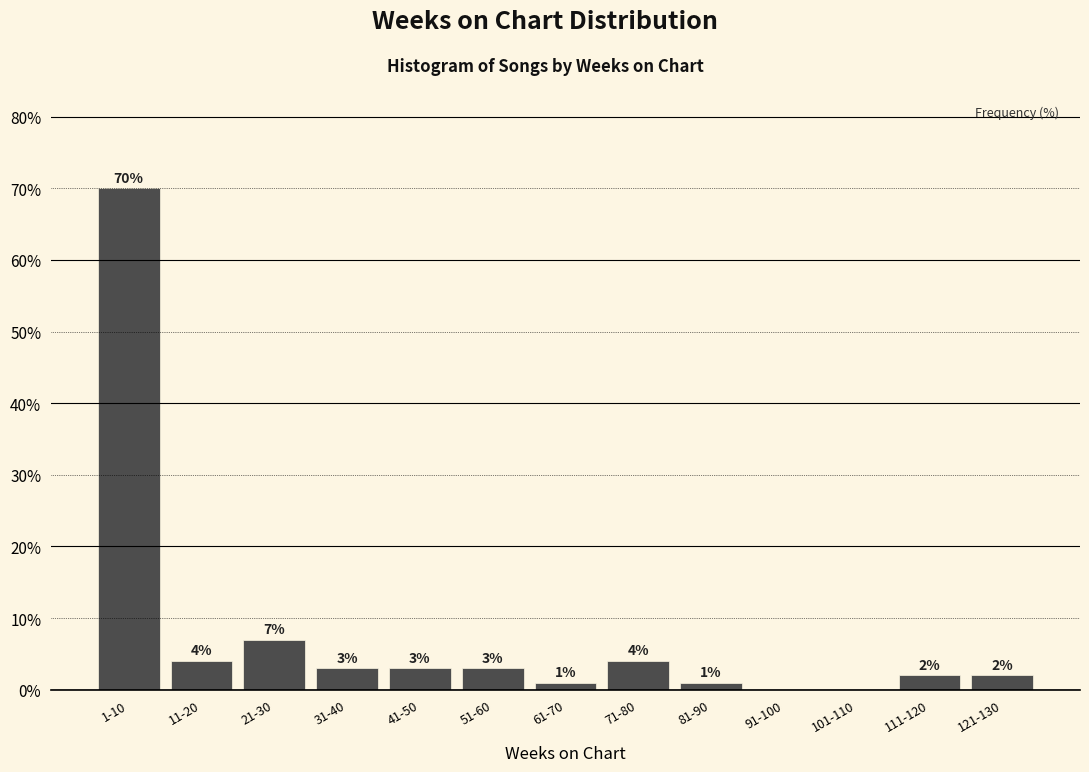

Reading left to right, transcribe all the data shown in this chart.

1-10=70.0	11-20=4.0	21-30=7.0	31-40=3.0	41-50=3.0	51-60=3.0	61-70=1.0	71-80=4.0	81-90=1.0	91-100=0.0	101-110=0.0	111-120=2.0	121-130=2.0